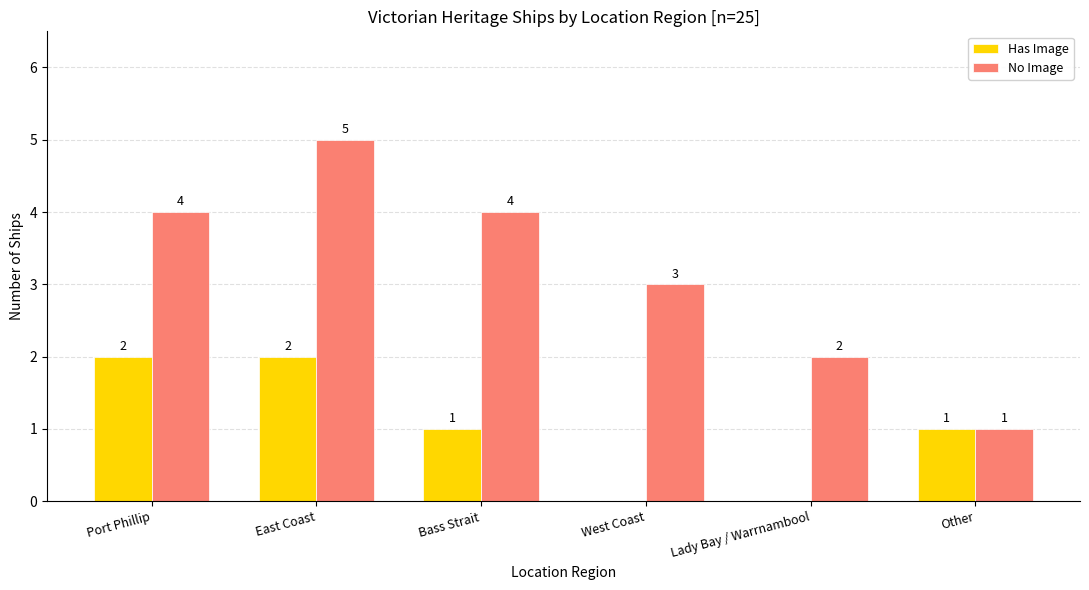

Count the number of data series in this chart.

2